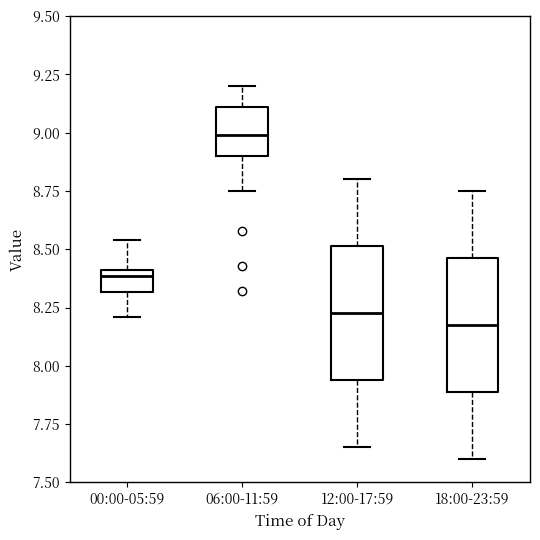

Reading left to right, transcribe this box plot: for each box, give where its median line is, the range the box spans, and where its two whiskers end, as read against the y-axis. The values are not printed on the chart, so give them approximately, as read against the axis.

00:00-05:59: median 8.40 (just below the box's upper edge), box 8.30 to 8.40, whiskers 8.20 to 8.55
06:00-11:59: median 9.00, box 8.90 to 9.10, whiskers 8.75 to 9.20
12:00-17:59: median 8.25, box 7.95 to 8.50, whiskers 7.65 to 8.80
18:00-23:59: median 8.20, box 7.90 to 8.45, whiskers 7.60 to 8.75